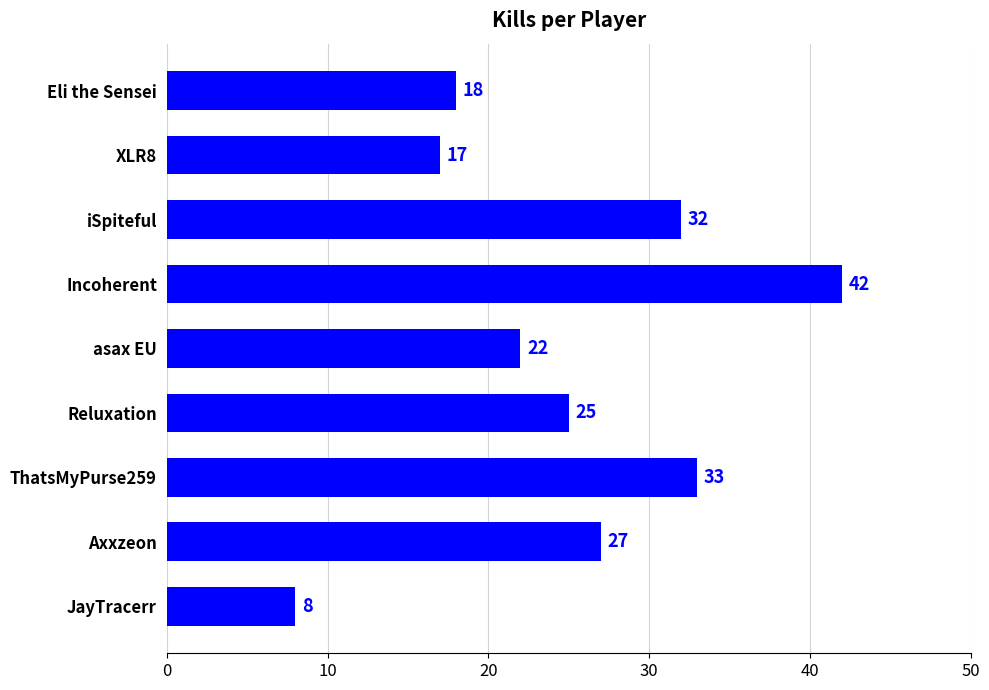

Between XLR8 and iSpiteful, which is larger?

iSpiteful